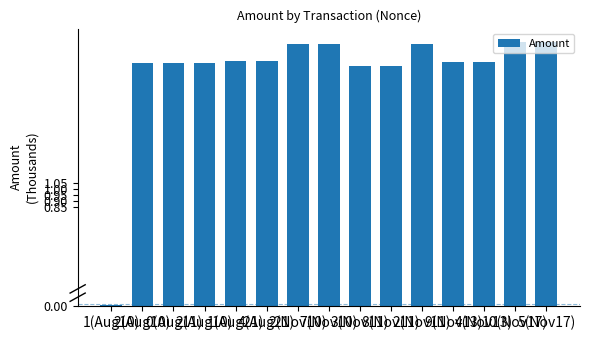

Between 3(Nov11) and 0(Aug11), which is larger?

0(Aug11)